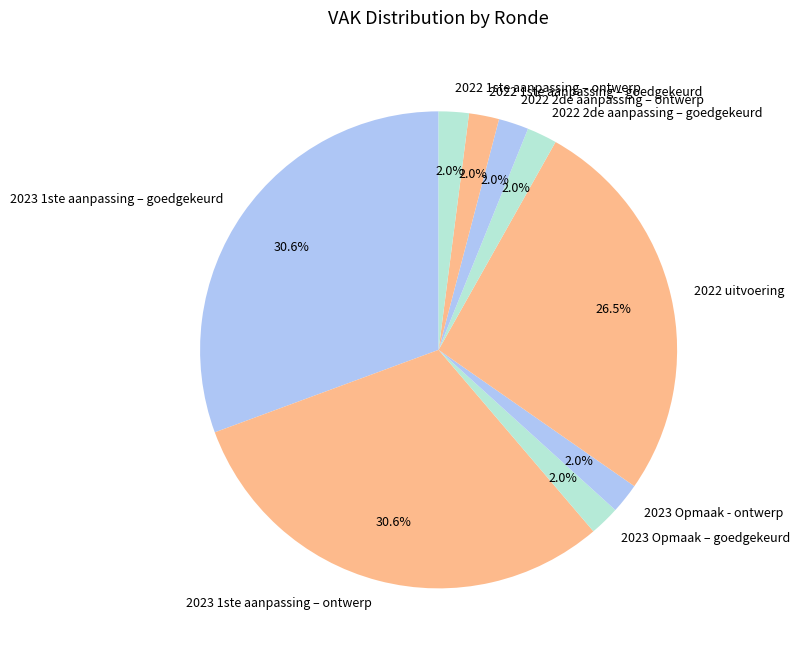

Which has a higher value, 2022 uitvoering or 2023 1ste aanpassing – goedgekeurd?

2023 1ste aanpassing – goedgekeurd